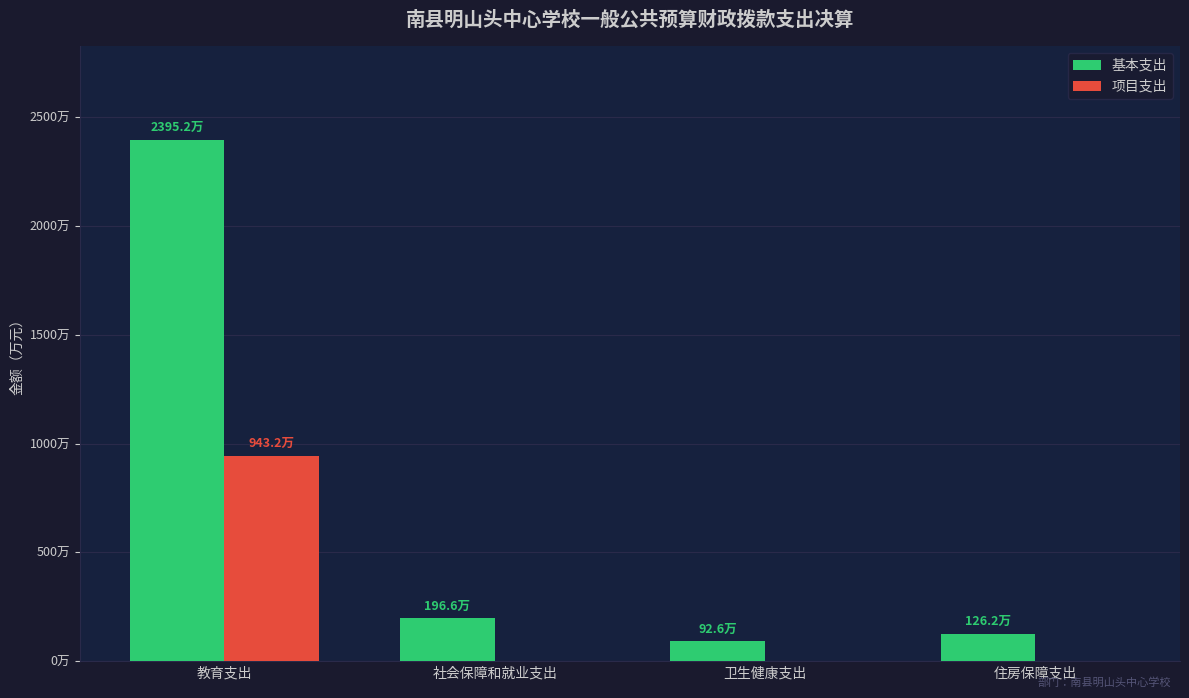

Which has a higher value, 社会保障和就业支出 or 卫生健康支出?

社会保障和就业支出